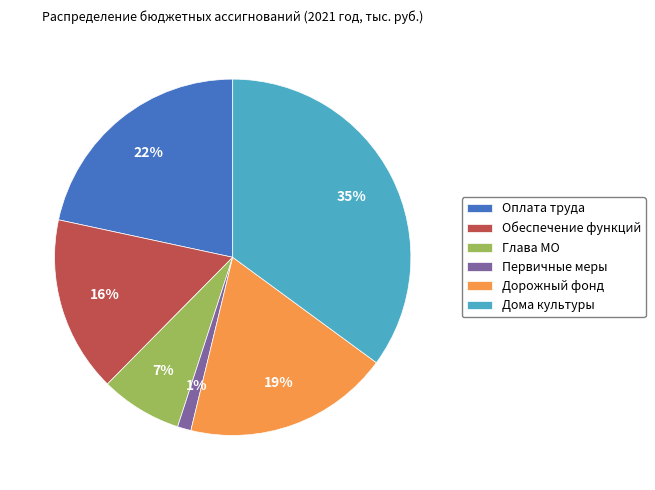

Which category has the smallest portion of the pie?

Первичные меры